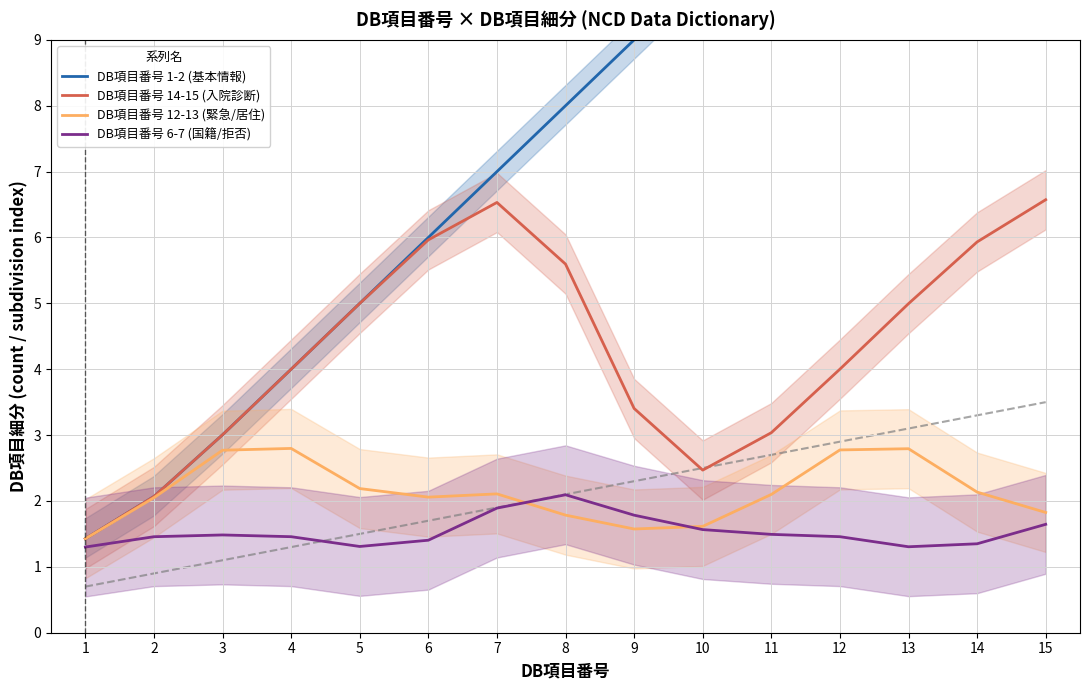

At which category does the chart reach its minimum across all series?

1